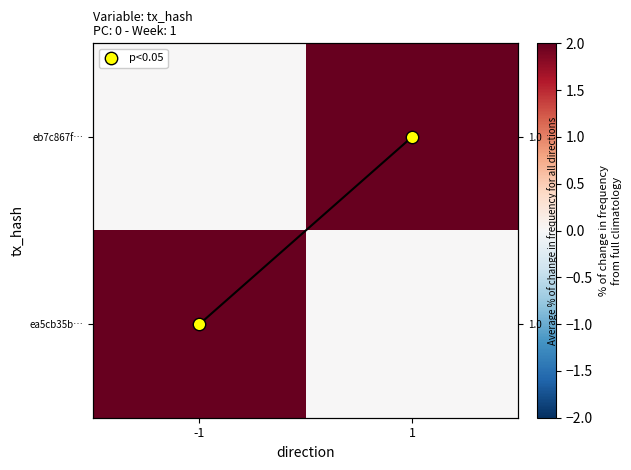

What is the difference between the maximum and minimum values in the ea5cb35b… series?

2